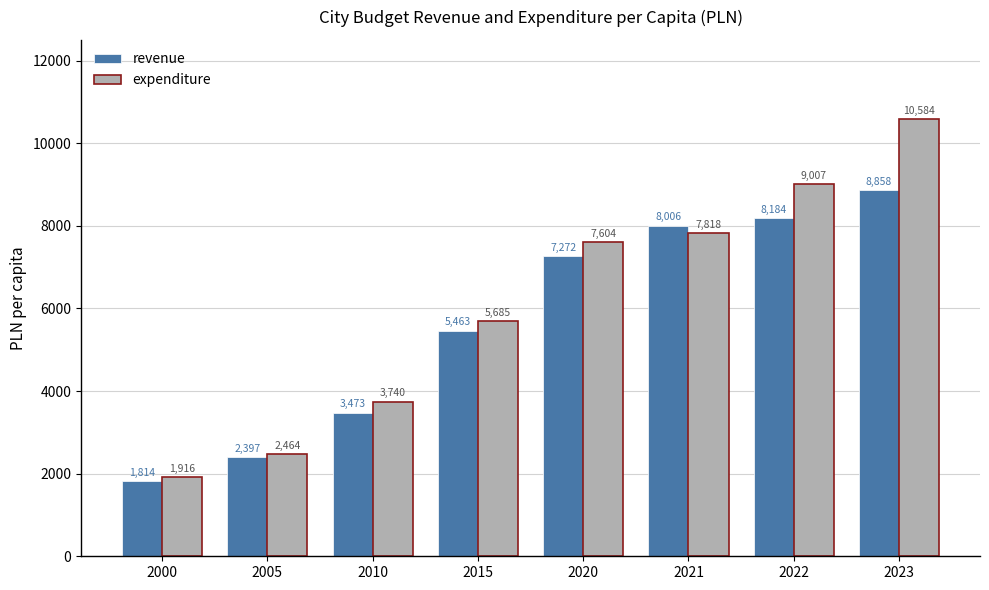

What is the sum of all revenue values?

45467.8